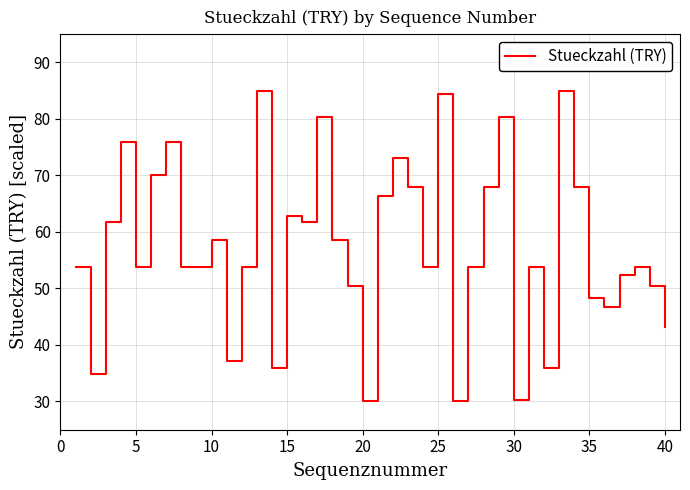

What is the greatest value displayed?

85.0